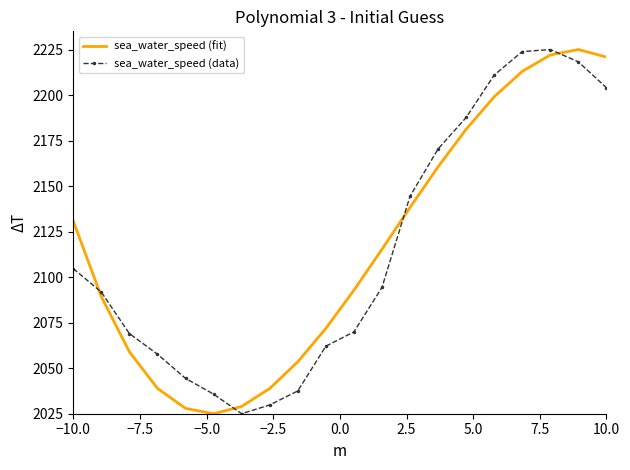

What is the difference between the maximum and minimum values in the sea_water_speed (data) series?

200.0